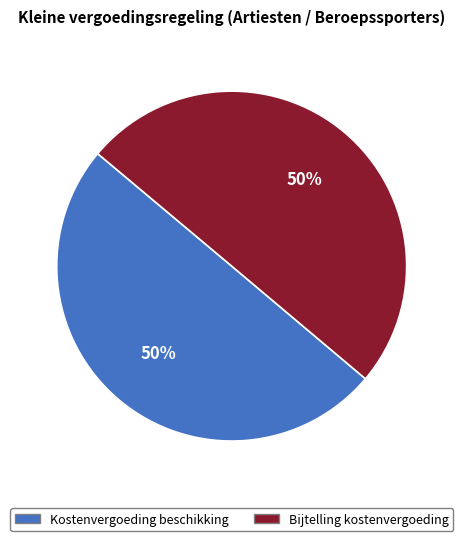

Is it true that Kostenvergoeding beschikking is 38% of the pie?

False